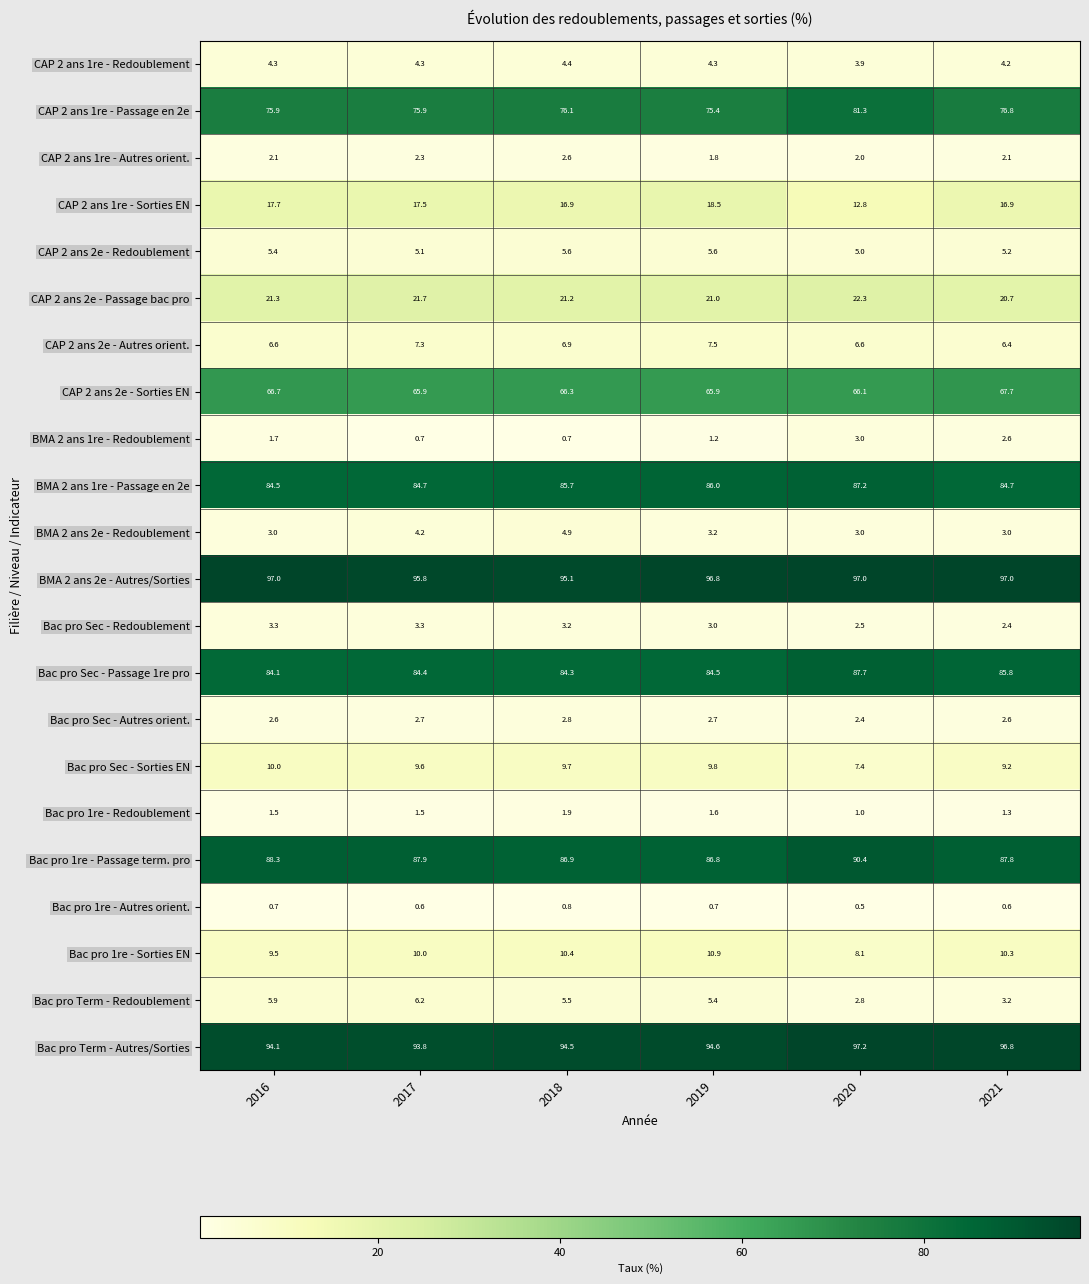

How many series are shown in this chart?

22